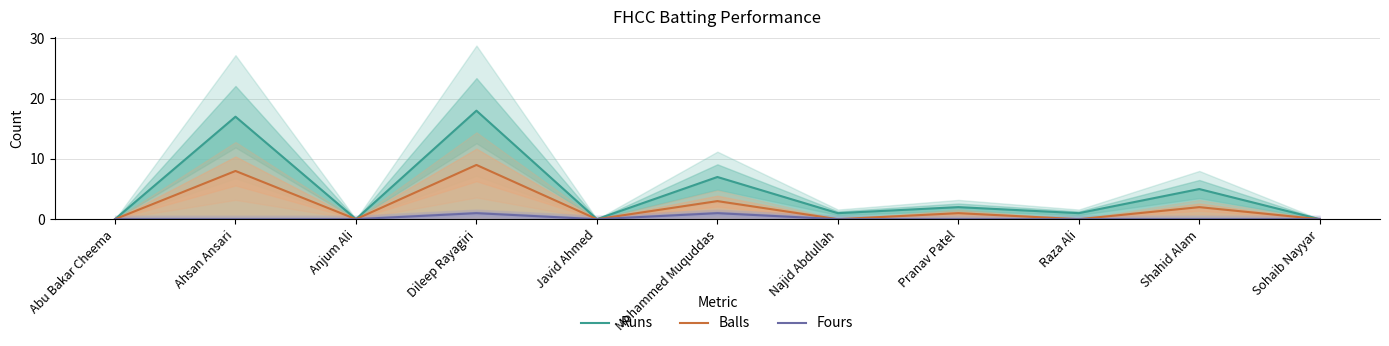

The value of Runs at Pranav Patel is 1. True or false?

False